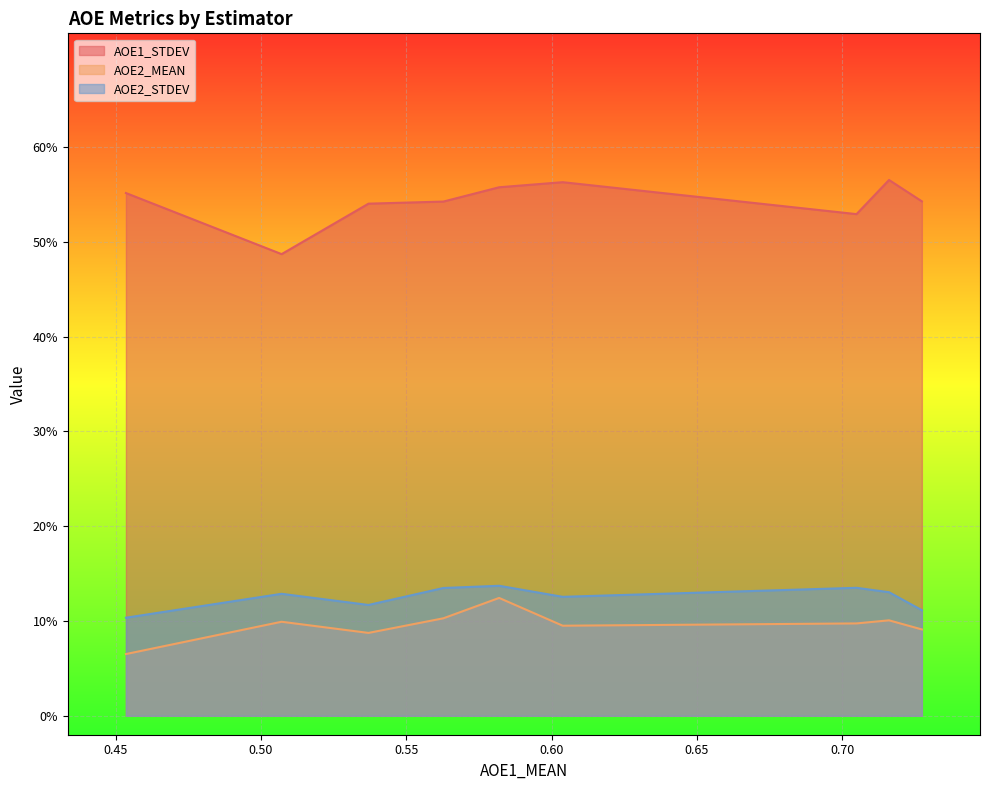

Count the AOE2_MEAN values in the range 0 to 1.

9